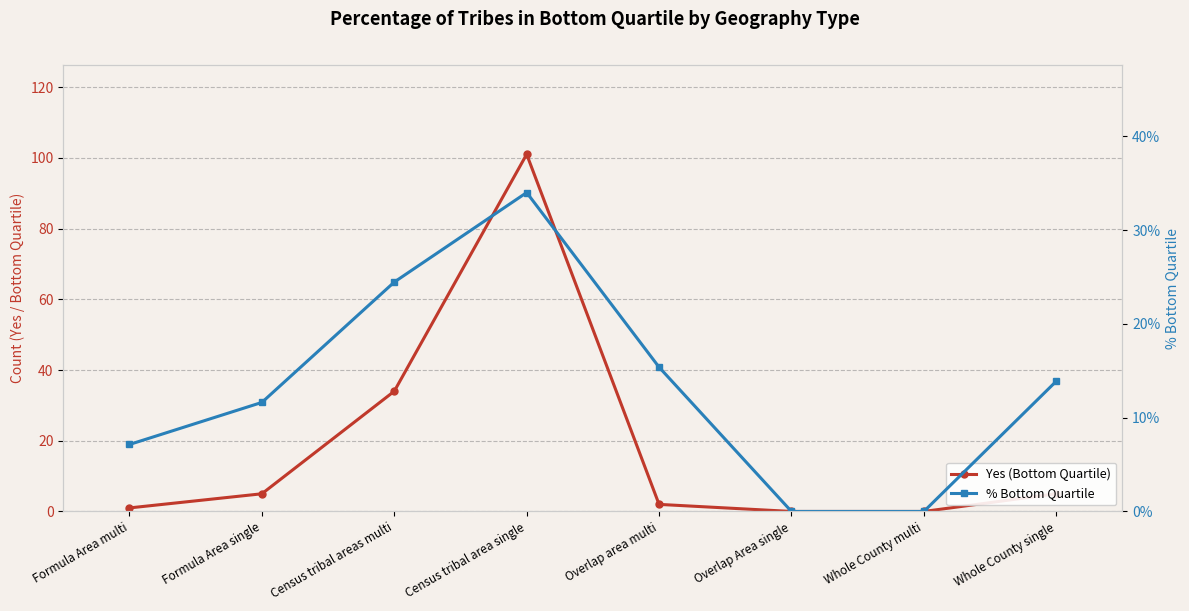

What is the difference between the maximum and minimum values in the Yes (Bottom Quartile) series?

101.0